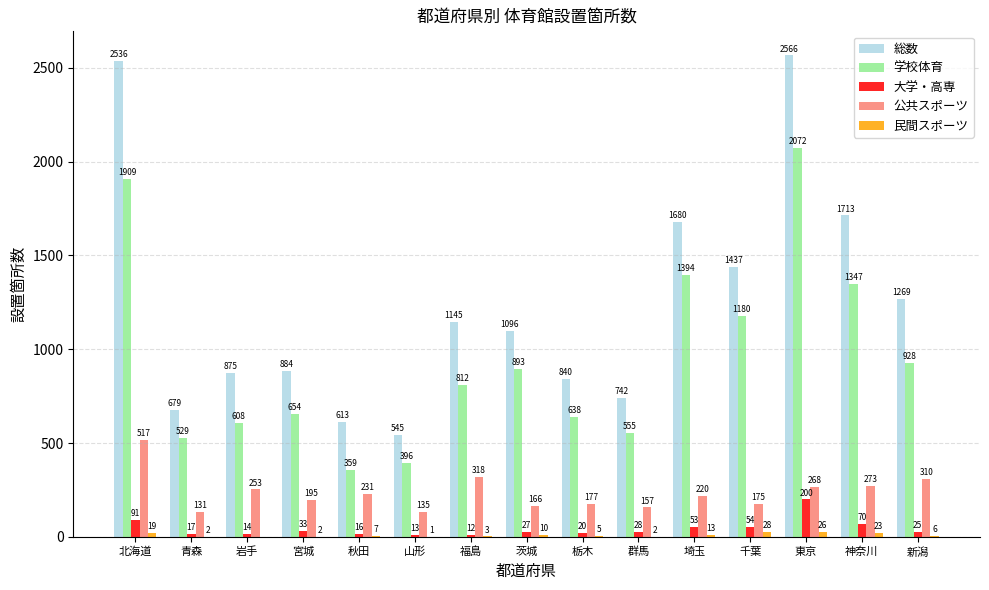

Reading right to left, list all the values displayed in this chart.

総数: 新潟=1269	神奈川=1713	東京=2566	千葉=1437	埼玉=1680	群馬=742	栃木=840	茨城=1096	福島=1145	山形=545	秋田=613	宮城=884	岩手=875	青森=679	北海道=2536
学校体育: 新潟=928	神奈川=1347	東京=2072	千葉=1180	埼玉=1394	群馬=555	栃木=638	茨城=893	福島=812	山形=396	秋田=359	宮城=654	岩手=608	青森=529	北海道=1909
大学・高専: 新潟=25	神奈川=70	東京=200	千葉=54	埼玉=53	群馬=28	栃木=20	茨城=27	福島=12	山形=13	秋田=16	宮城=33	岩手=14	青森=17	北海道=91
公共スポーツ: 新潟=310	神奈川=273	東京=268	千葉=175	埼玉=220	群馬=157	栃木=177	茨城=166	福島=318	山形=135	秋田=231	宮城=195	岩手=253	青森=131	北海道=517
民間スポーツ: 新潟=6	神奈川=23	東京=26	千葉=28	埼玉=13	群馬=2	栃木=5	茨城=10	福島=3	山形=1	秋田=7	宮城=2	岩手=0	青森=2	北海道=19